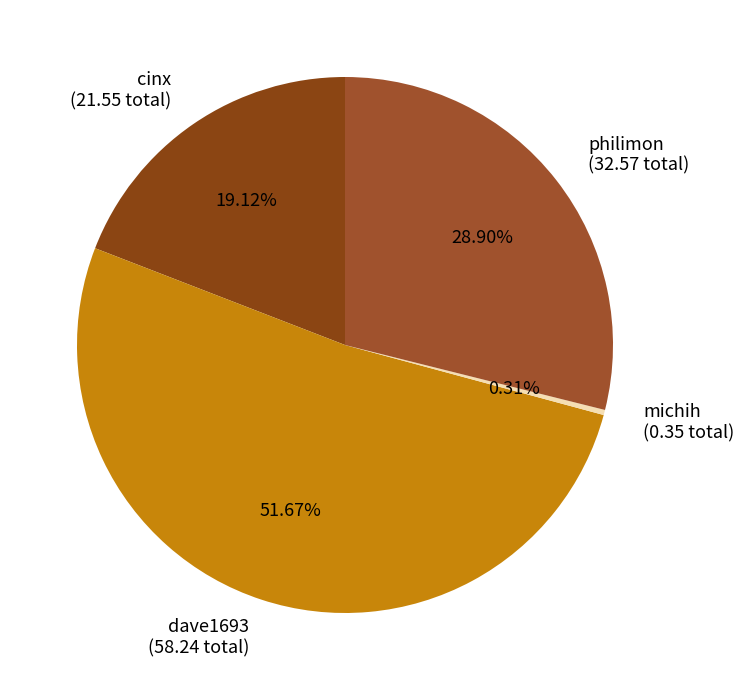

How many segments does this pie chart have?

4